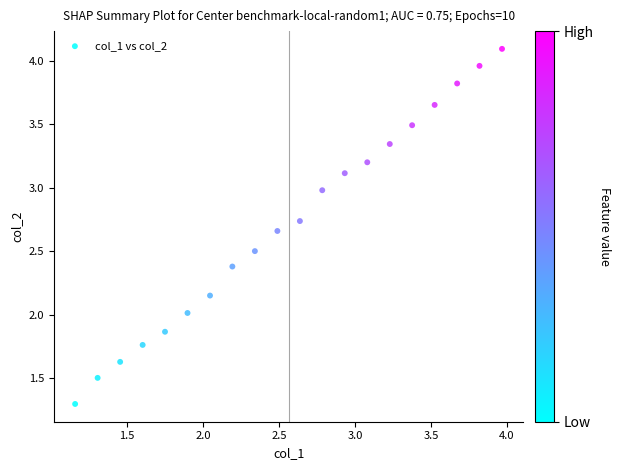

What is the range of Y values (max minus min)?

2.8